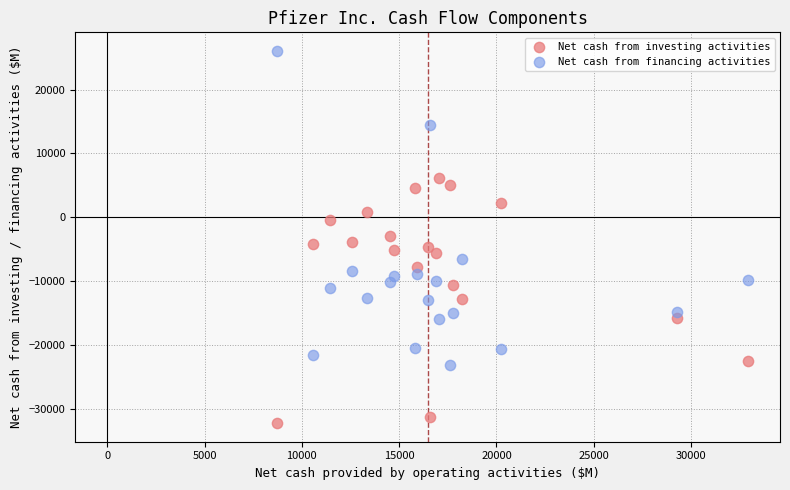

Which series contains the lowest Y value?

Net cash from investing activities